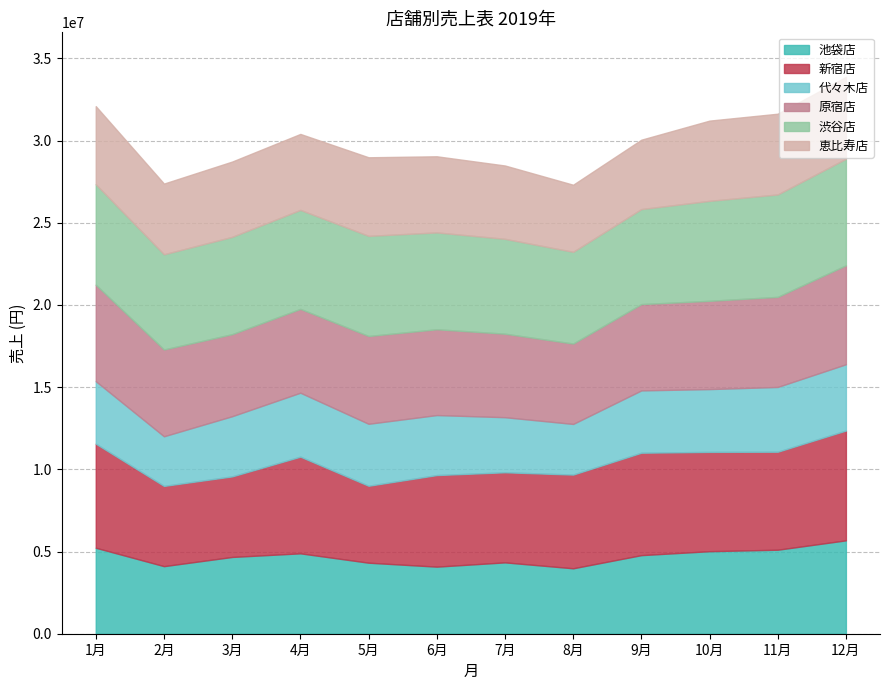

Count the number of data series in this chart.

6